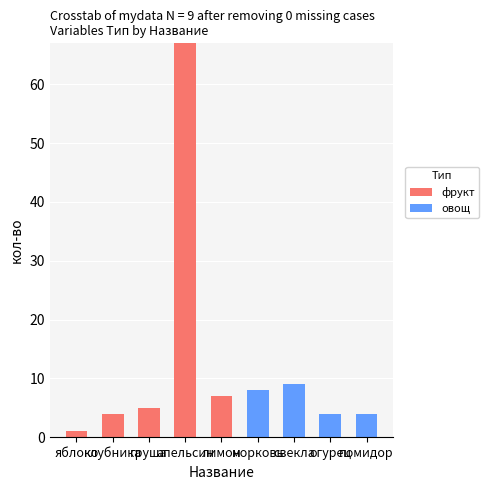

What is the sum of all фрукт values?

84